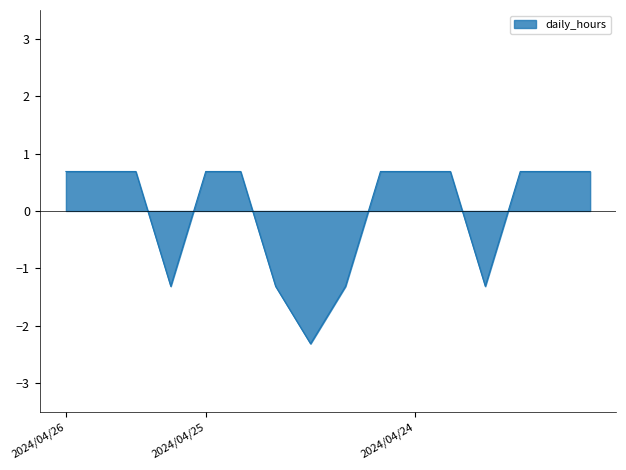

What is the maximum value shown in the chart?

0.7